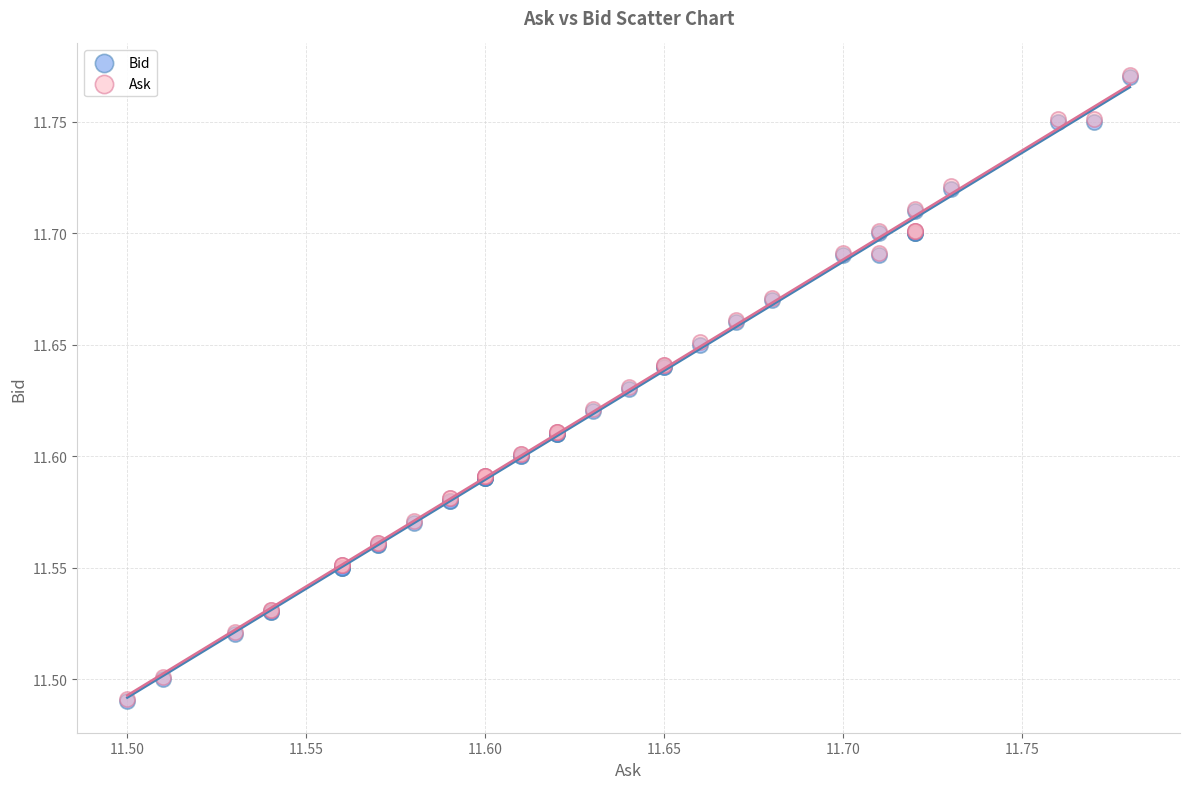

What are all the series names shown in the legend?

Bid, Ask